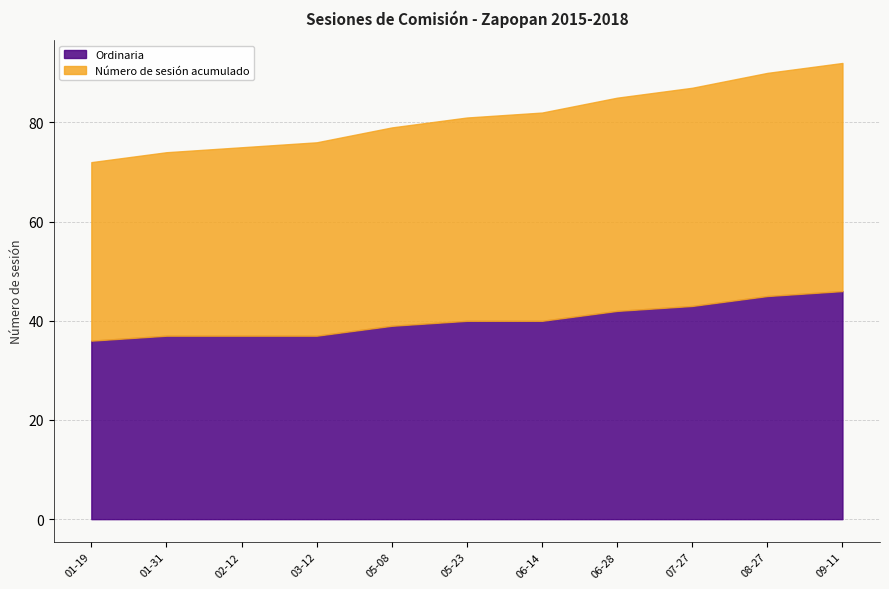

What is the maximum value for Ordinaria?

46